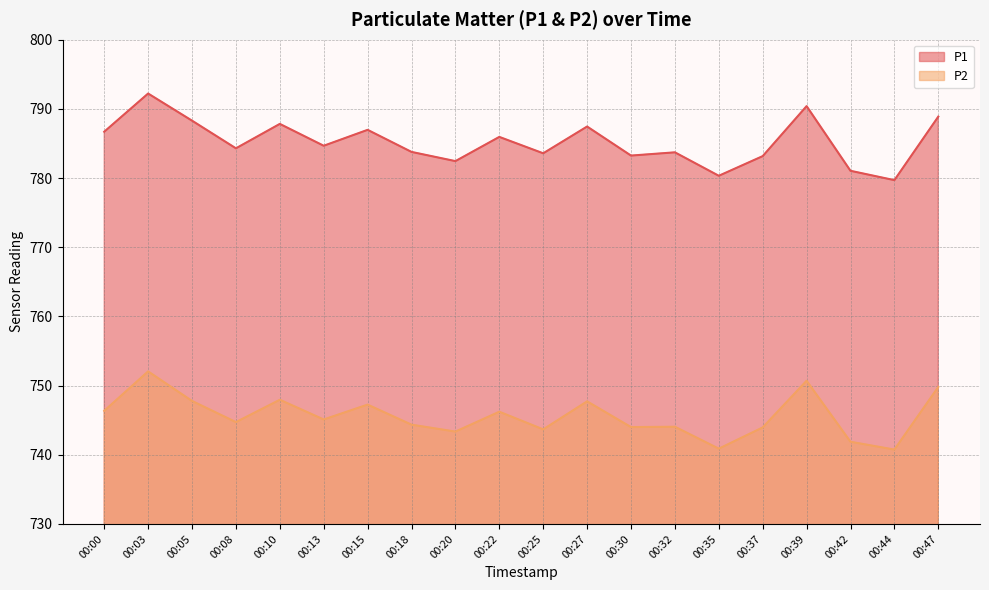

Which series has the widest spread of values?

P1